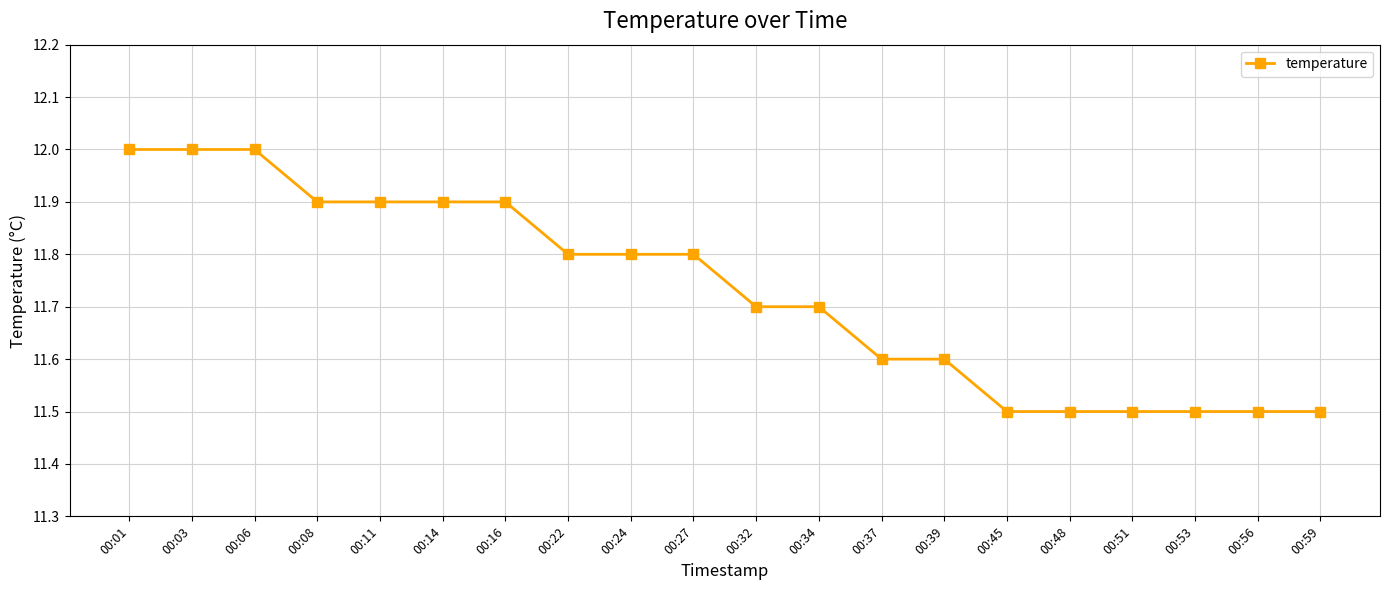

How many lines are shown in the chart?

1